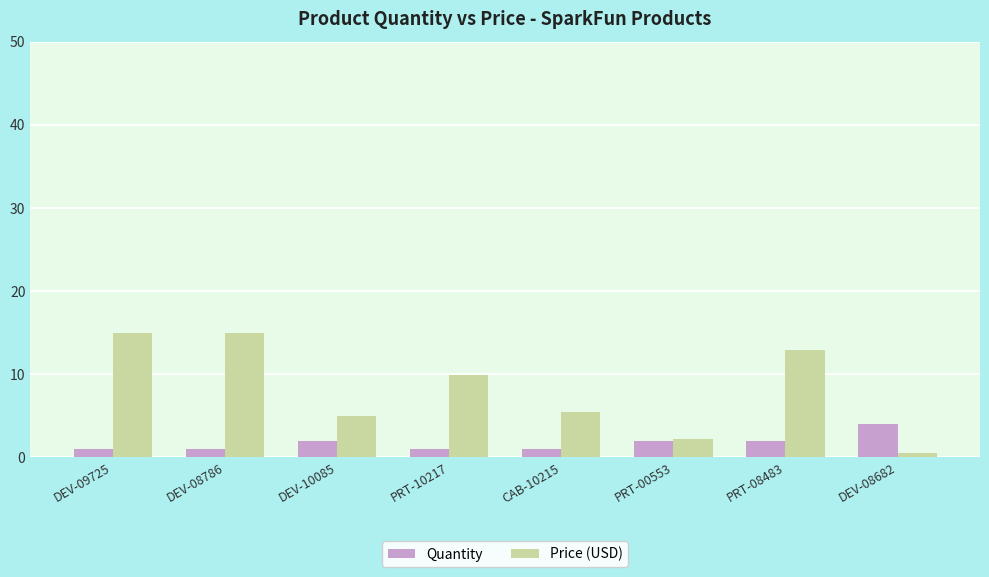

At which label does Price (USD) first exceed 9?

DEV-09725